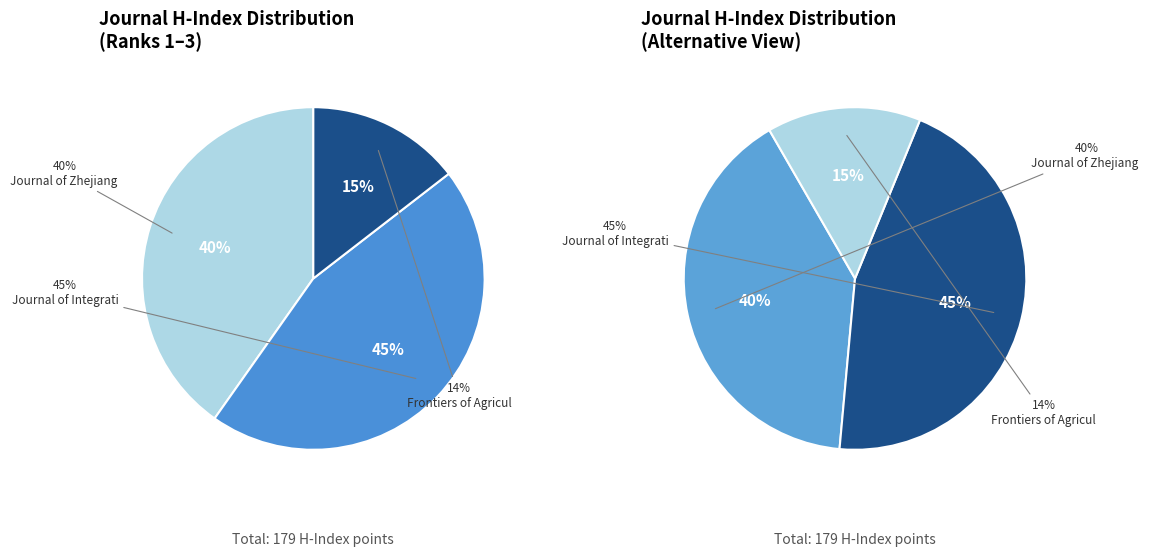

Does Frontiers of Agricultural Science and Engineering represent more than half of the total?

No